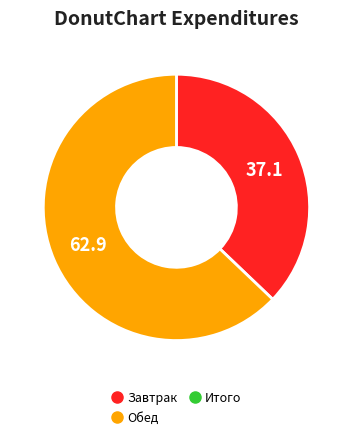

Does any single category account for the majority?

Yes